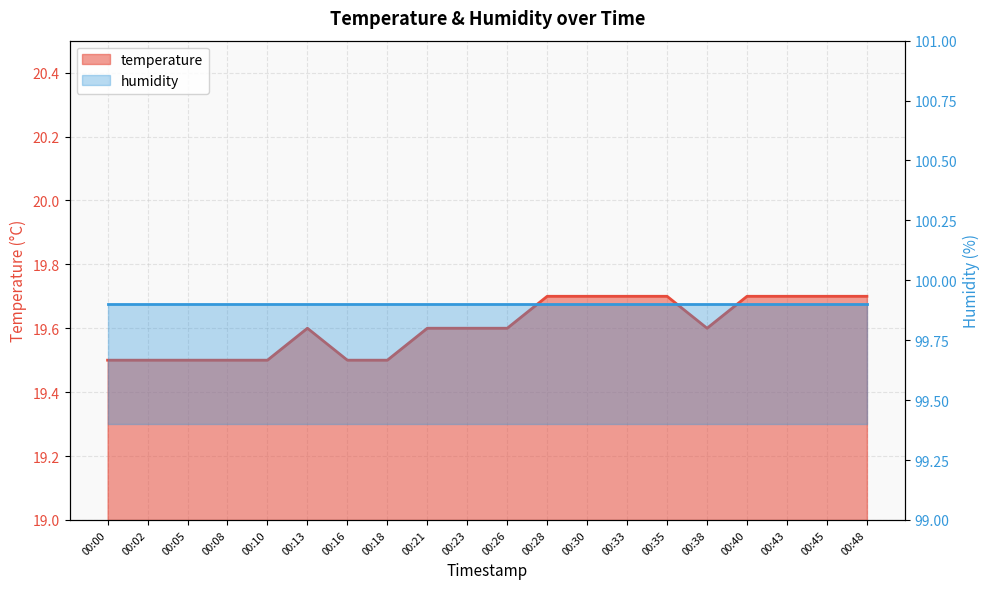

List the labels in order of value, smallest first.

00:00, 00:02, 00:05, 00:08, 00:10, 00:16, 00:18, 00:13, 00:21, 00:23, 00:26, 00:38, 00:28, 00:30, 00:33, 00:35, 00:40, 00:43, 00:45, 00:48